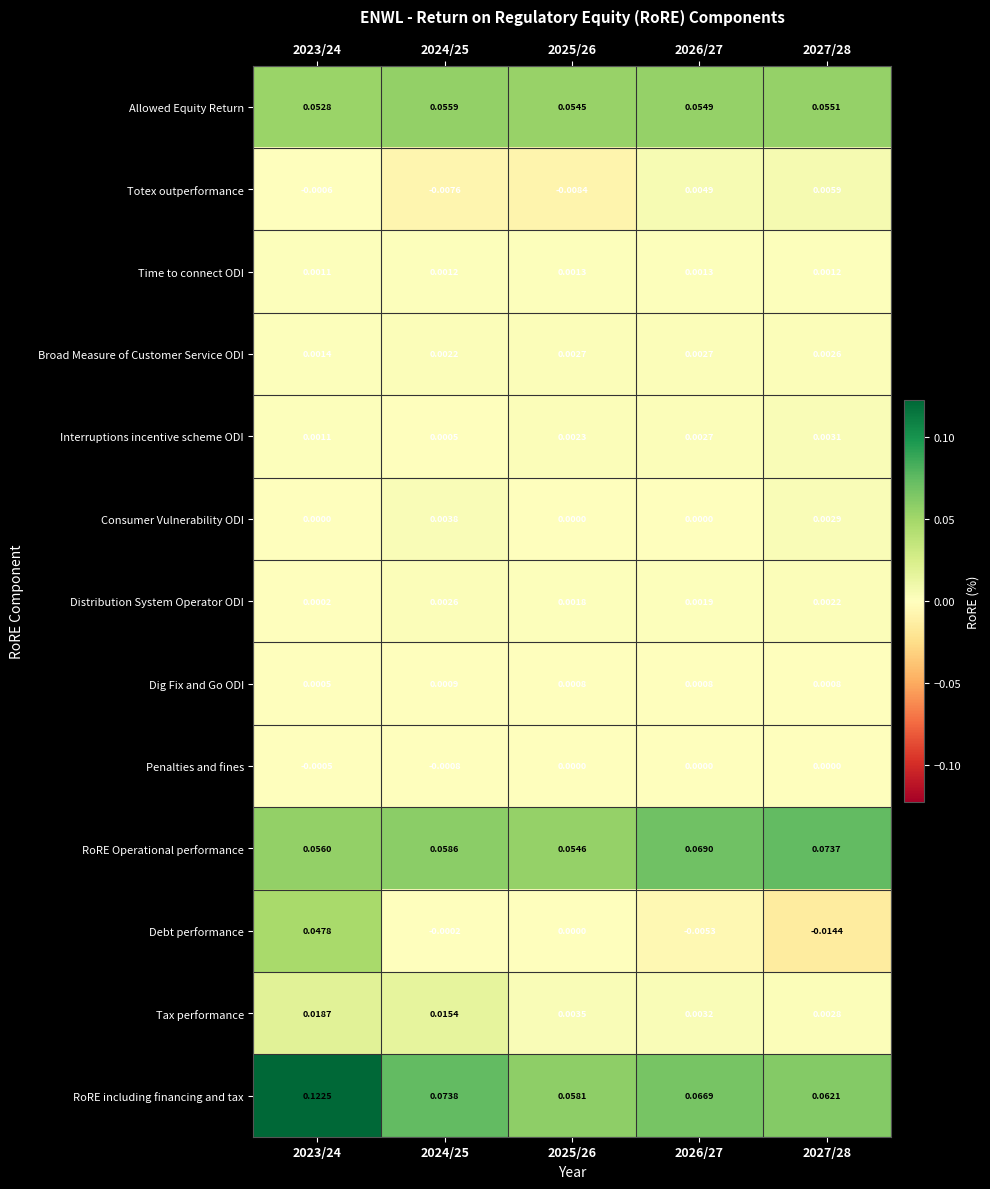

Is the value of RoRE Operational performance at 2026/27 greater than the value of Time to connect ODI at 2026/27?

Yes